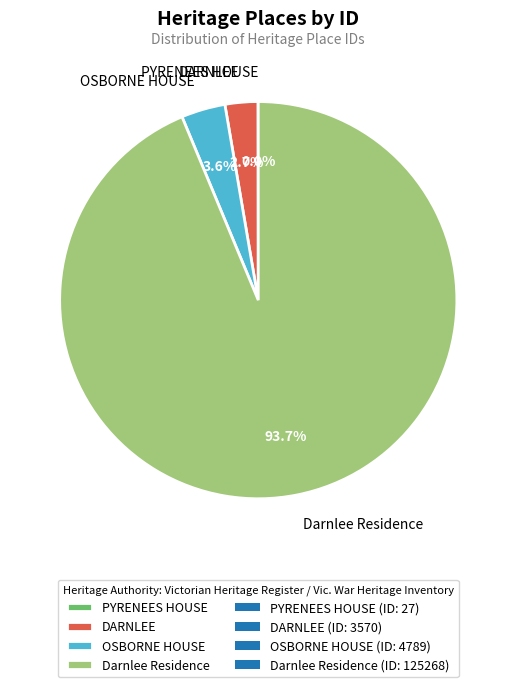

Is there any slice that represents more than half of the pie?

Yes